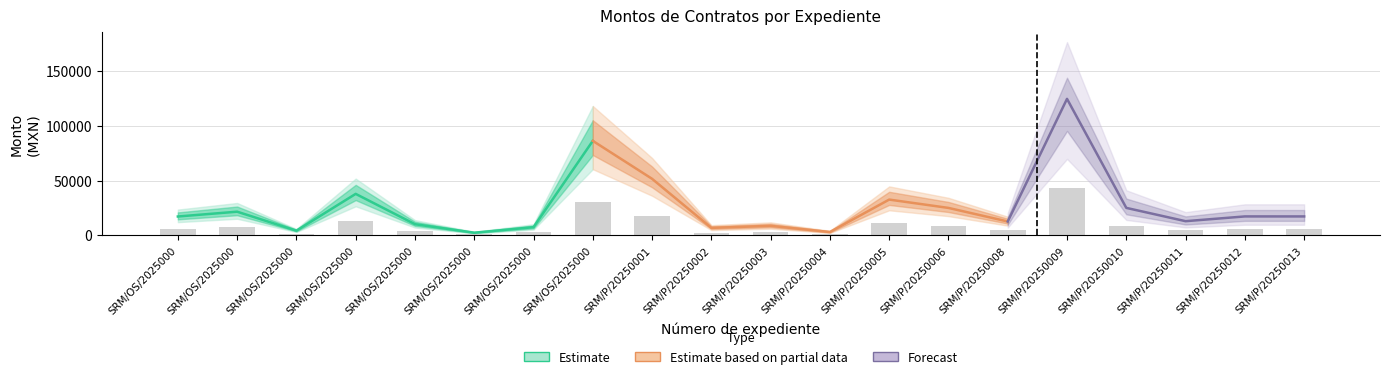

What is the difference between the maximum and minimum values?

42755.1